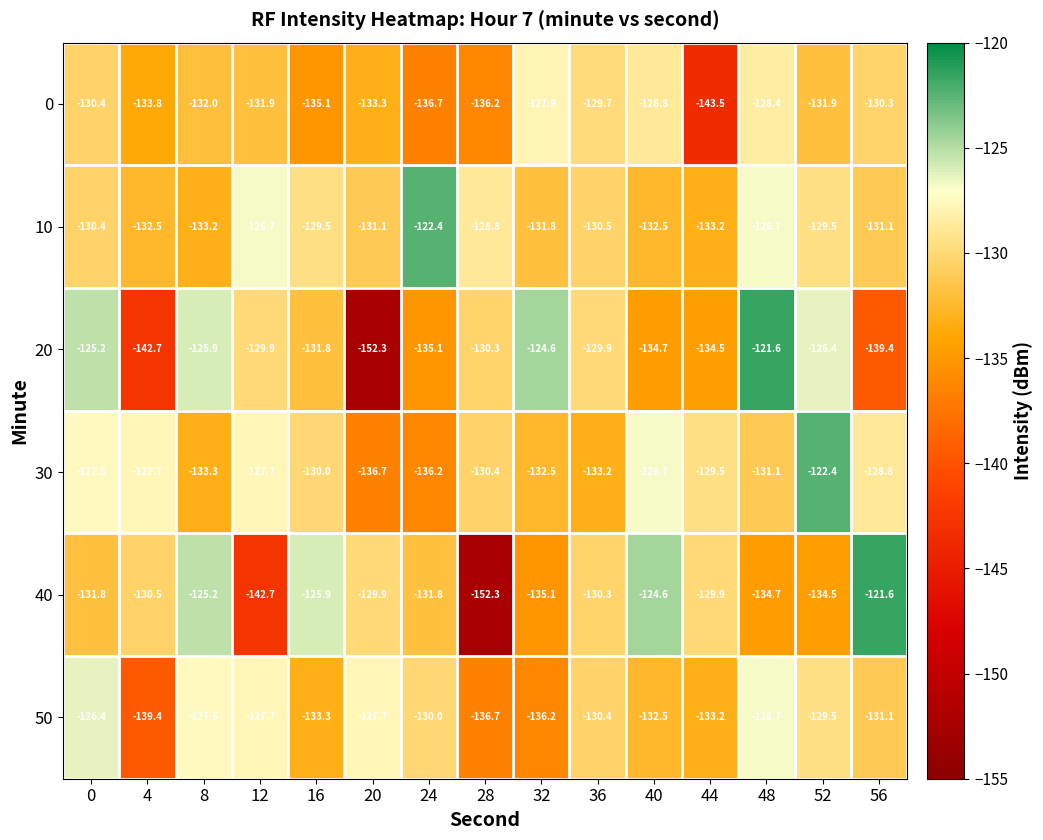

What is the minimum value shown in the chart?

-152.3